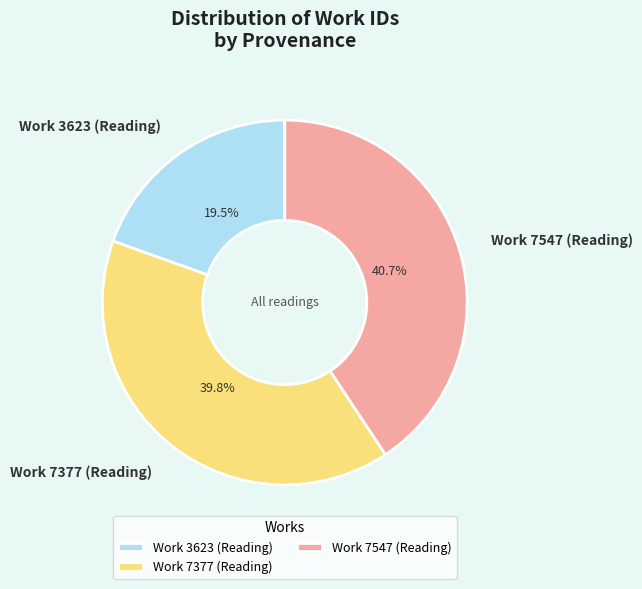

To the nearest percent, what is the difference between the largest and smallest slice percentages?

21%